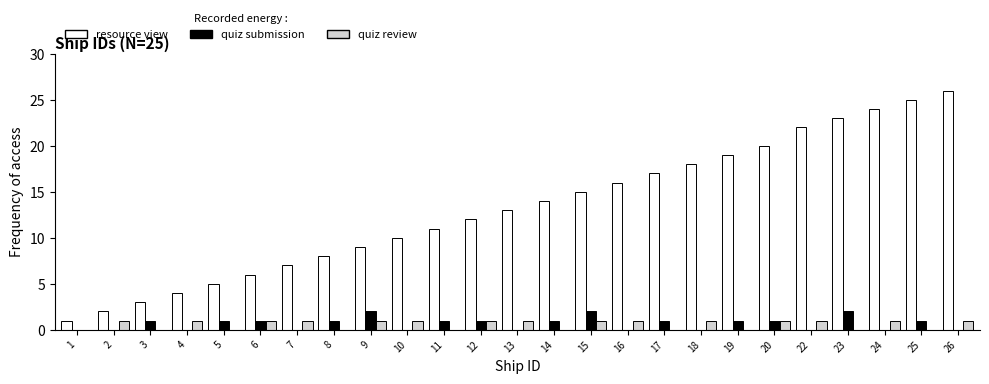

Is the value of quiz submission at 1 greater than the value of quiz review at 2?

No